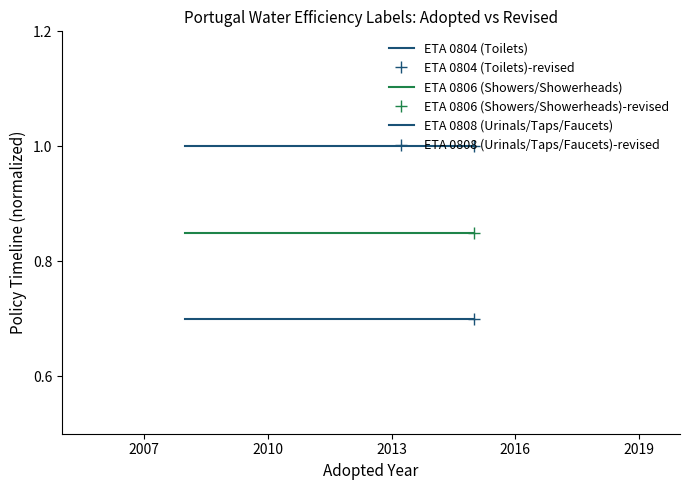

What is the value of the ETA 0808 (Urinals/Taps/Faucets) point at the 2nd from the left?

0.7